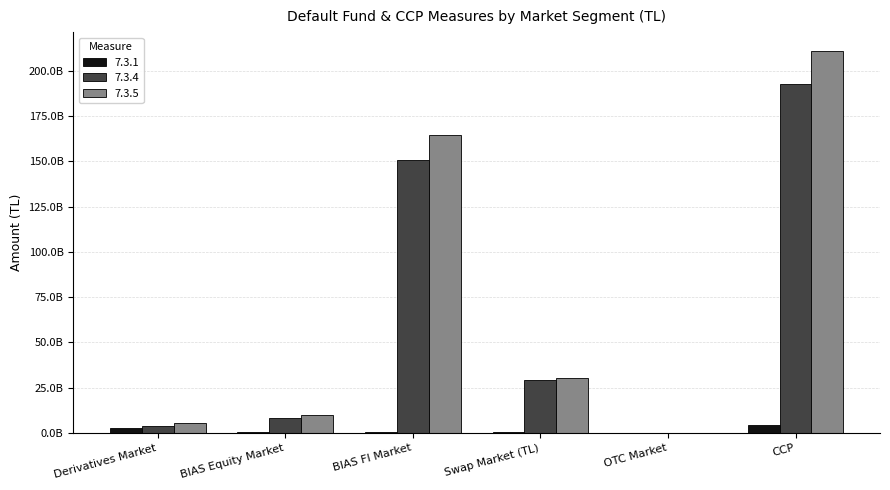

Are the bars grouped side by side (vs. stacked)?

Yes